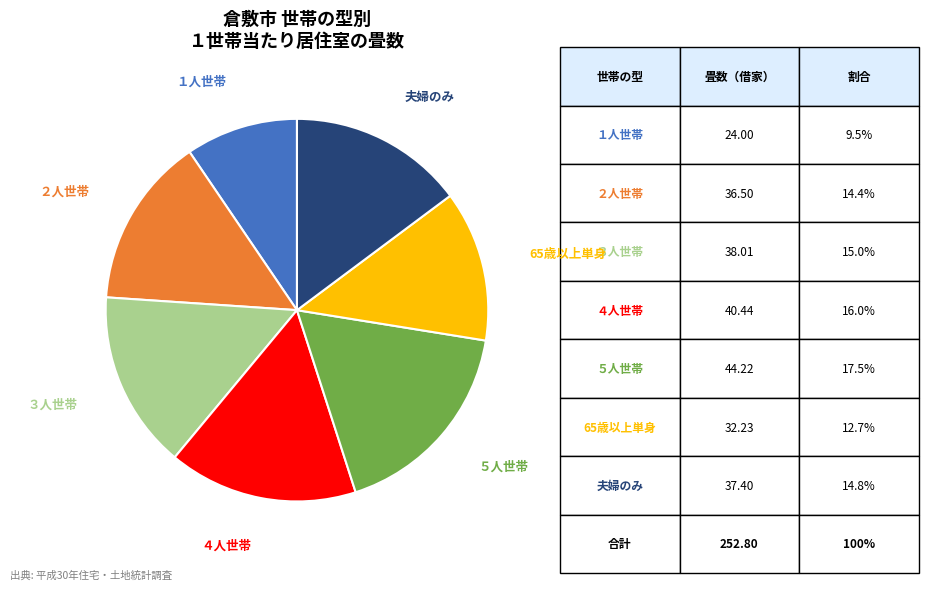

Is there a majority slice in this chart?

No